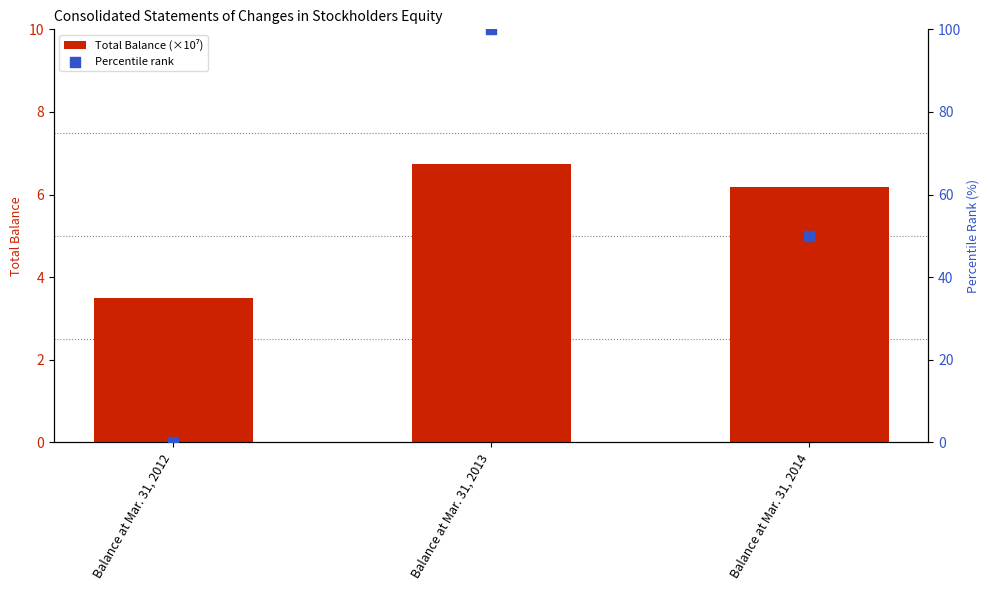

At how many categories does at least one series exceed 92?

1